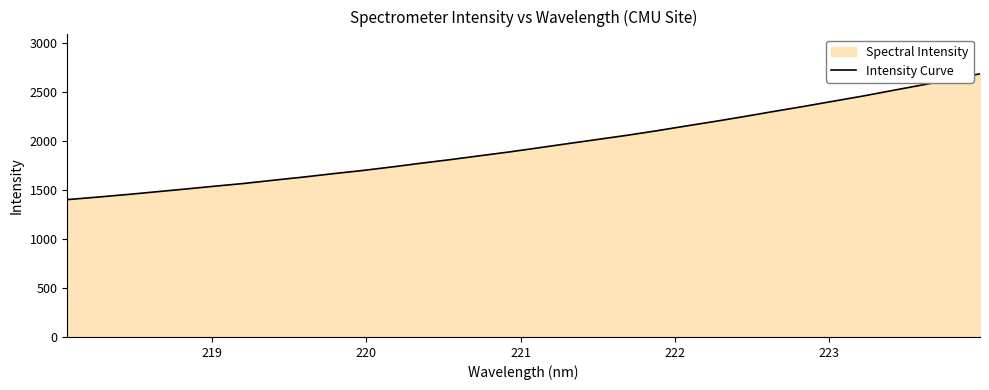

What is the sum of all values?

62597.0